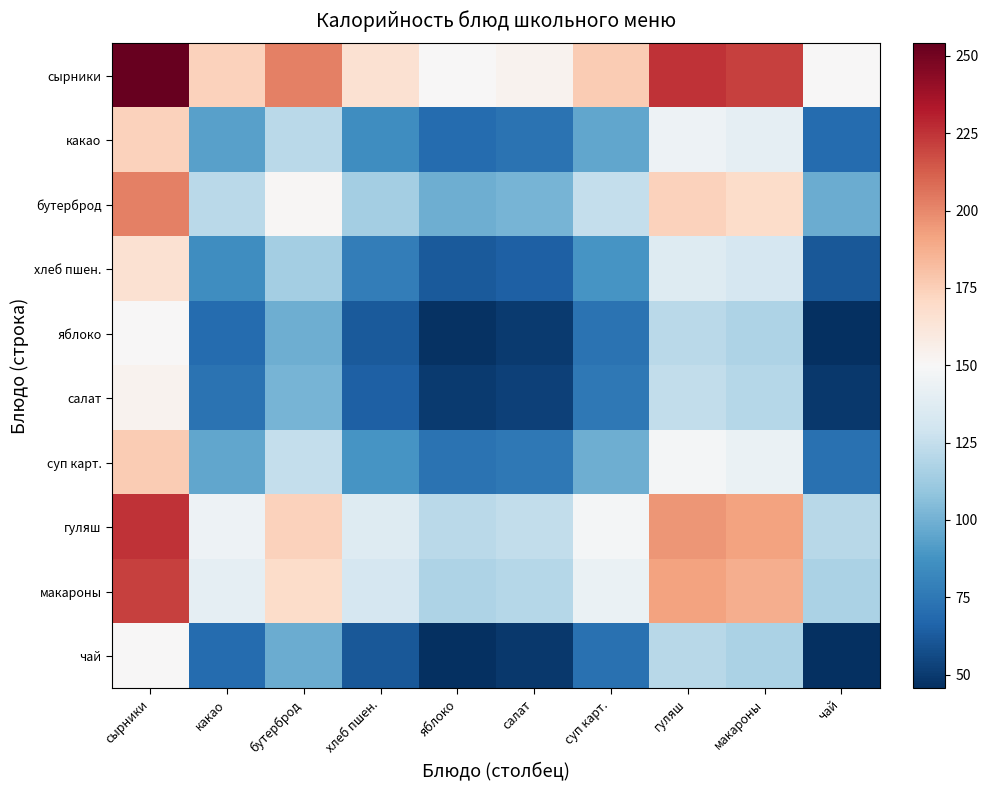

How many data points does each series have?

10